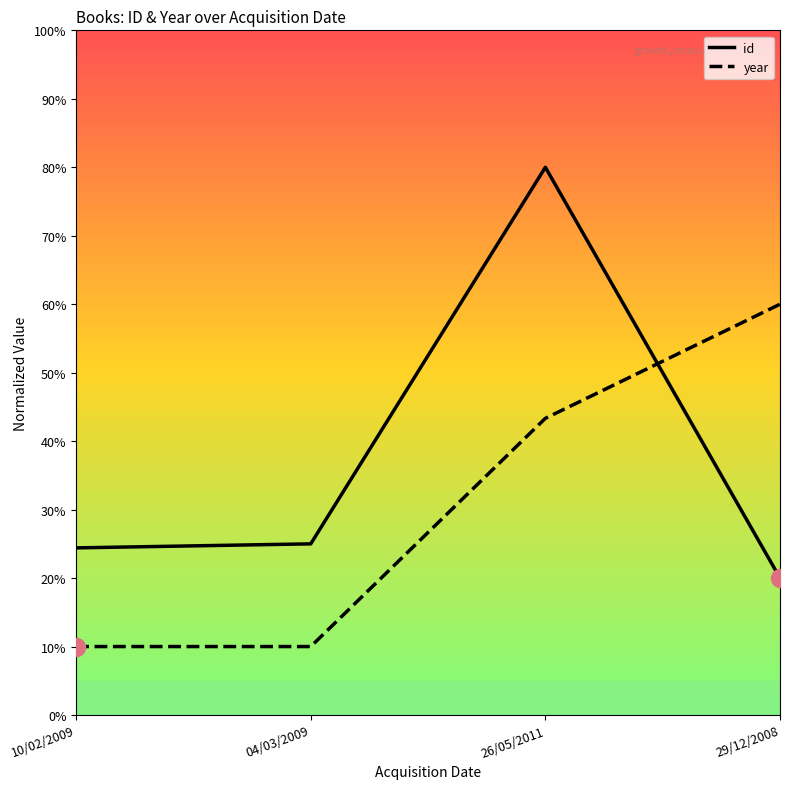

What are all the series names shown in the legend?

id, year